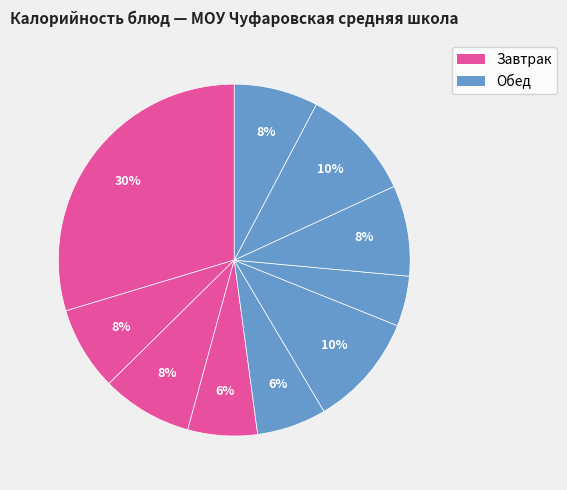

To the nearest percent, what is the difference between the largest and smallest slice percentages?

25%